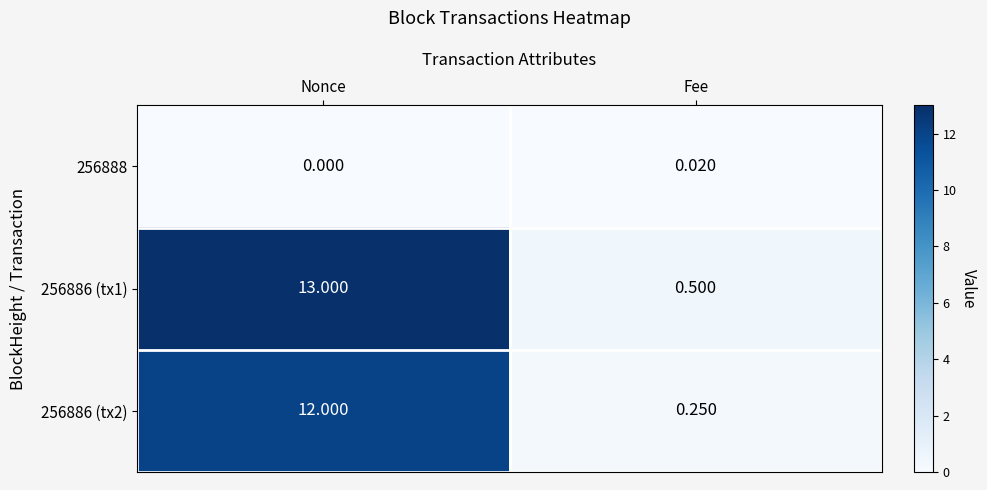

What is the difference between the highest and lowest values at Nonce?

13.0